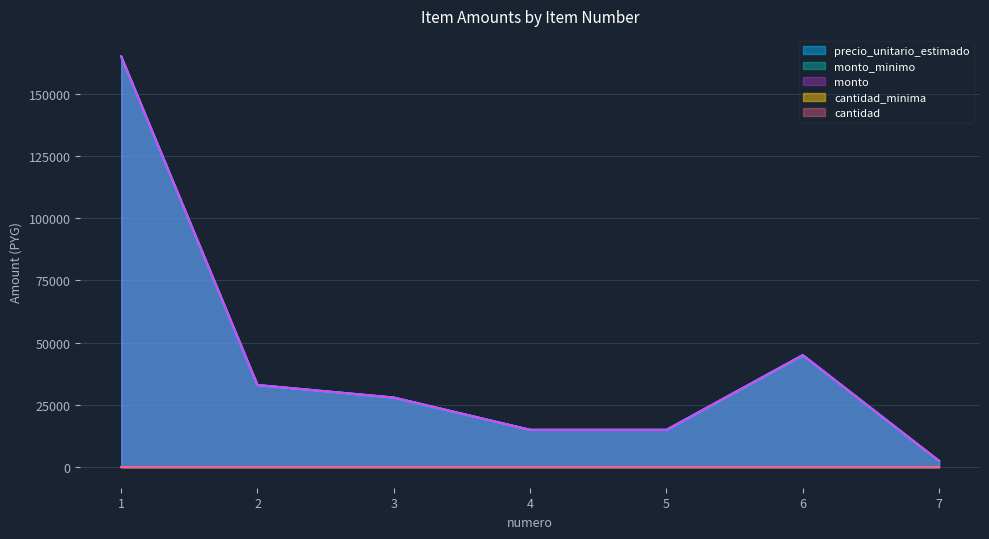

True or false: precio_unitario_estimado has more than 2 points higher than both neighbors.

False